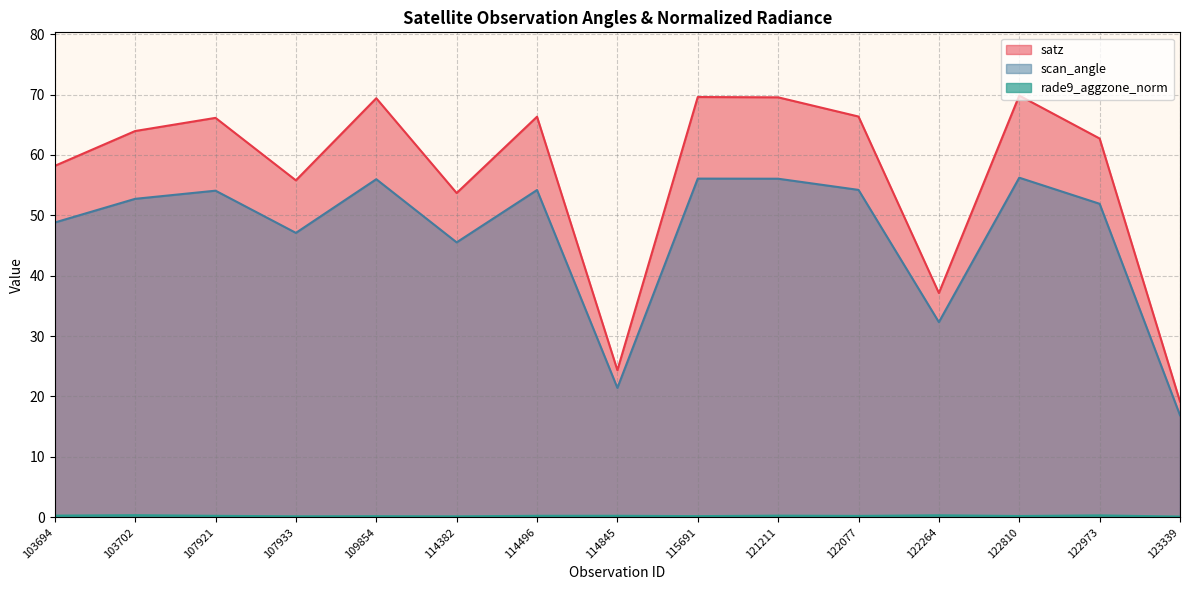

What are all the series names shown in the legend?

satz, scan_angle, rade9_aggzone_norm